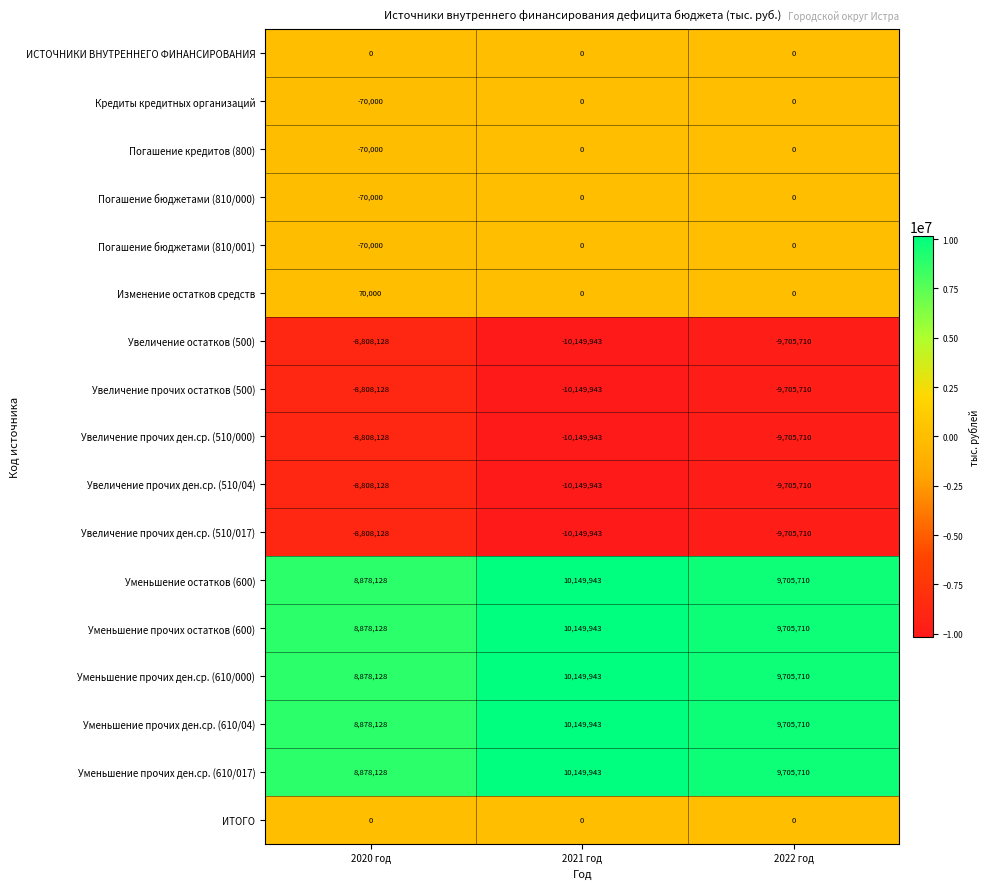

Count the number of data series in this chart.

17